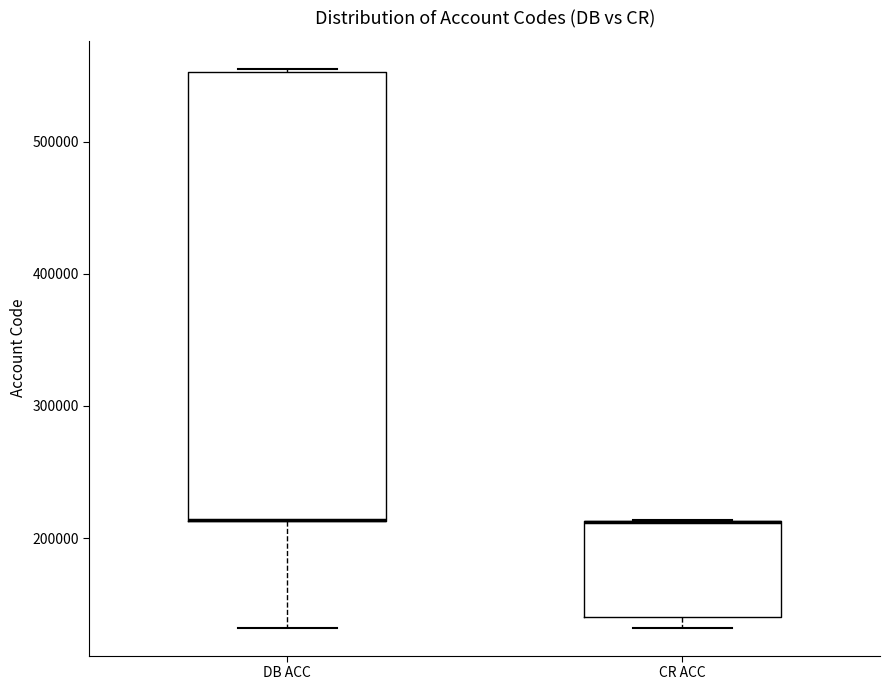

Comparing the boxes themselves (not the whiskers), which one is the tallest?

DB ACC